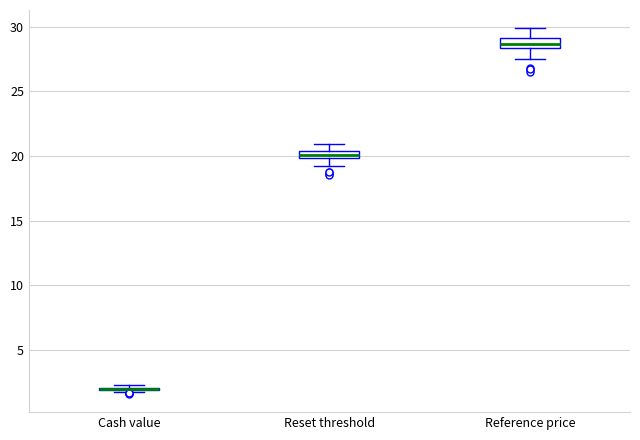

Where is the upper edge of the box for Reset threshold on the y-axis? The values are not printed on the chart, so give them approximately, as read against the axis.

20.5